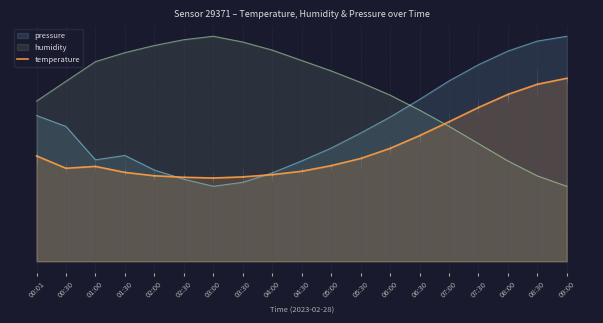

True or false: the data has more than 0 interior local peaks.

True